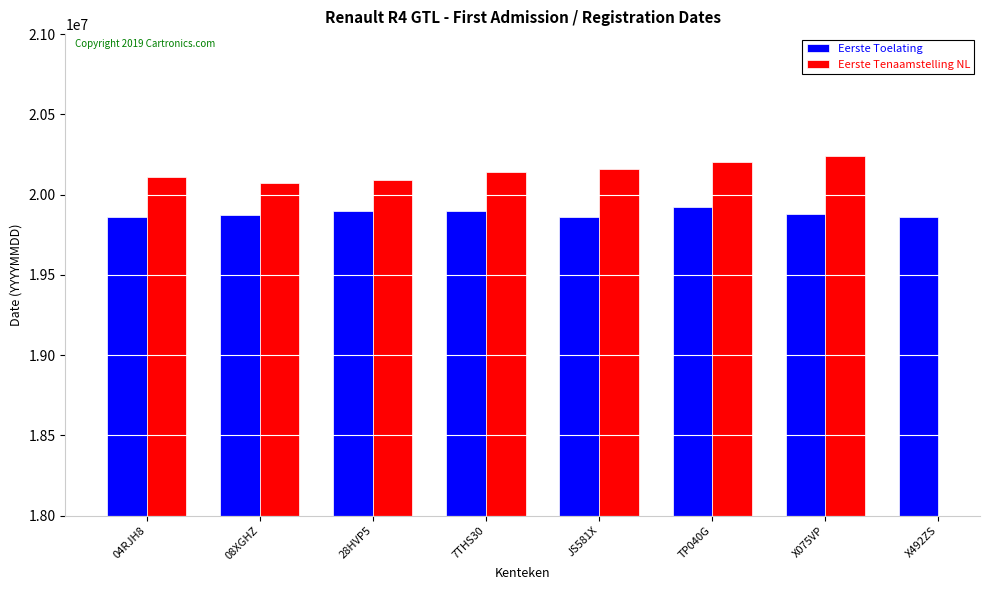

True or false: Eerste Tenaamstelling NL has a value of 20110526.0 at 04RJH8.

True